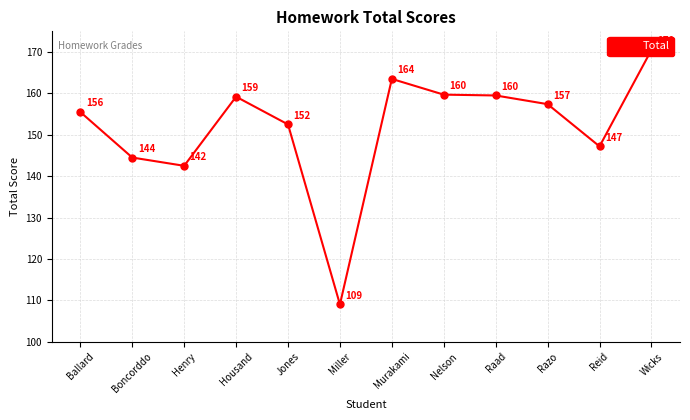

Does the chart have visible grid lines?

Yes